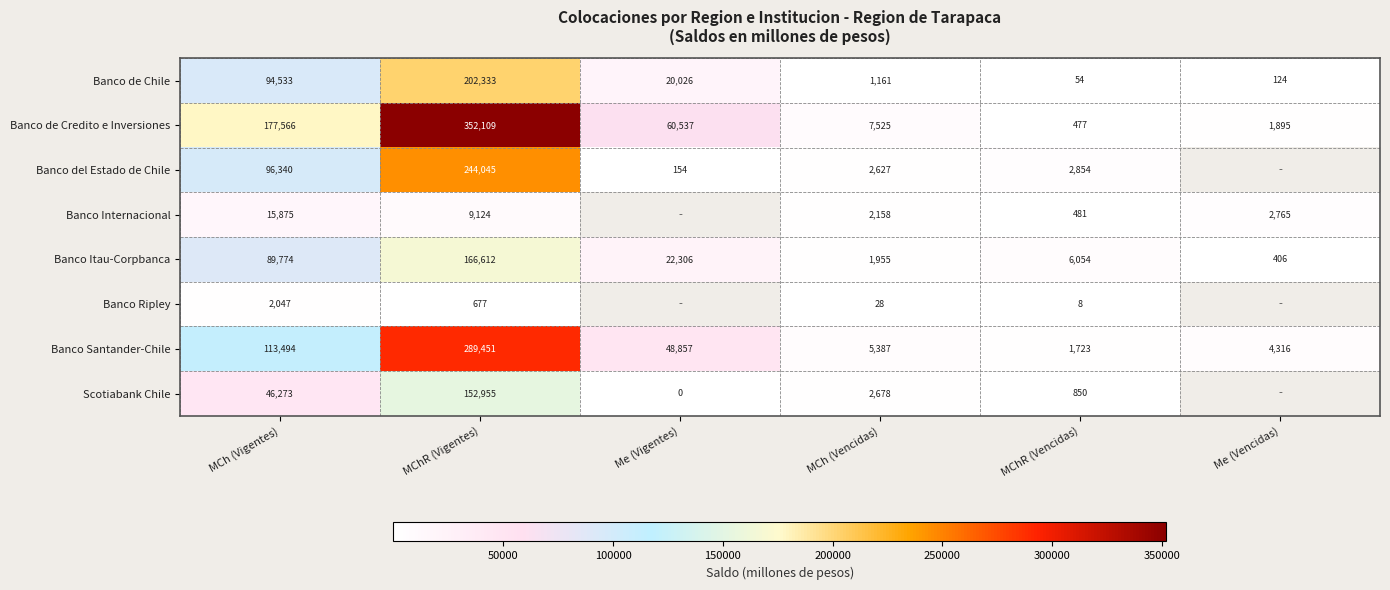

Which category has the highest value in the Banco Itau-Corpbanca series?

MChR (Vigentes)